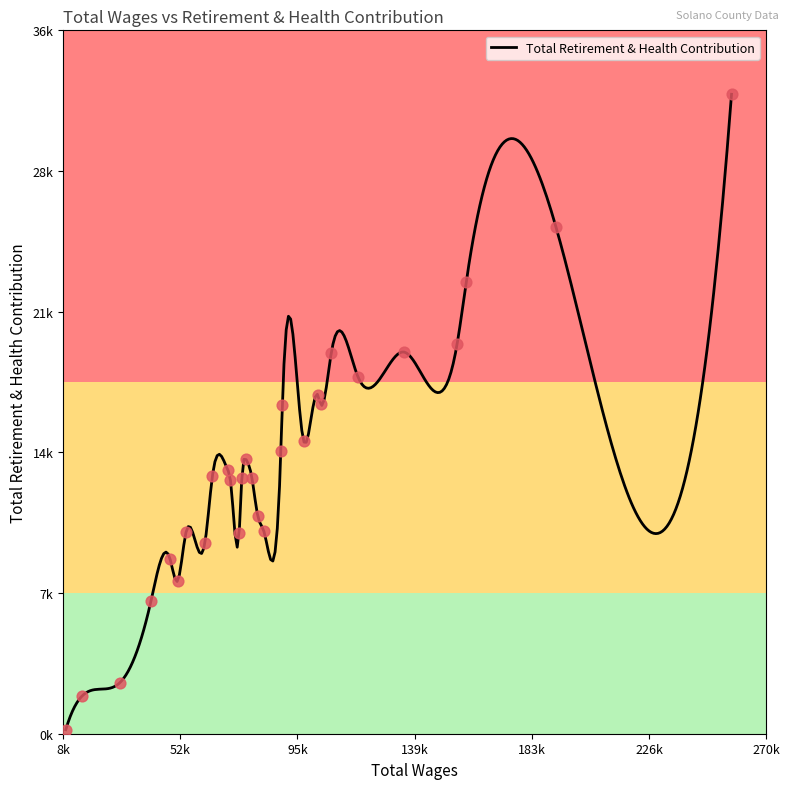

What is the ratio of the value at 108558.0 to the value at 90344.0?

1.2